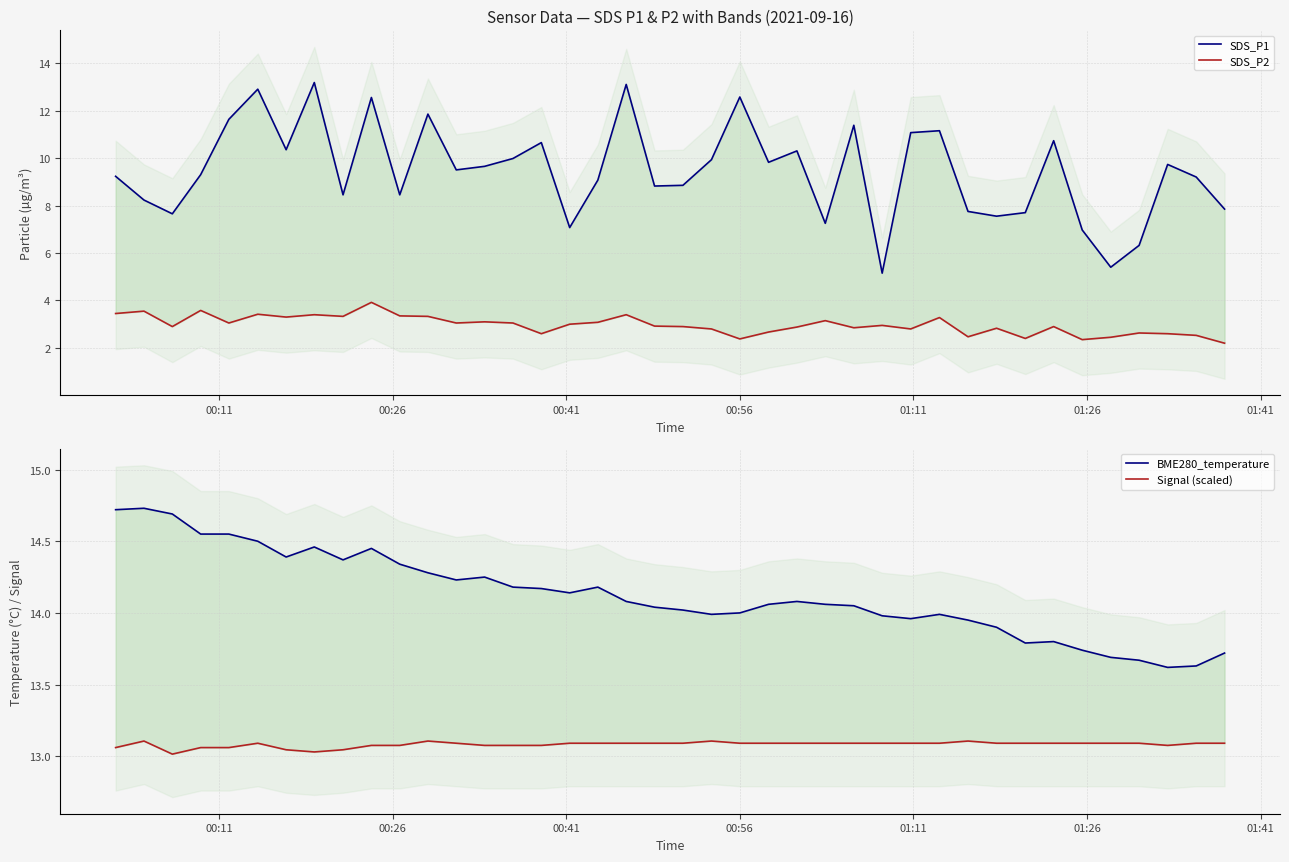

Which series has the largest range (max minus min)?

SDS_P1